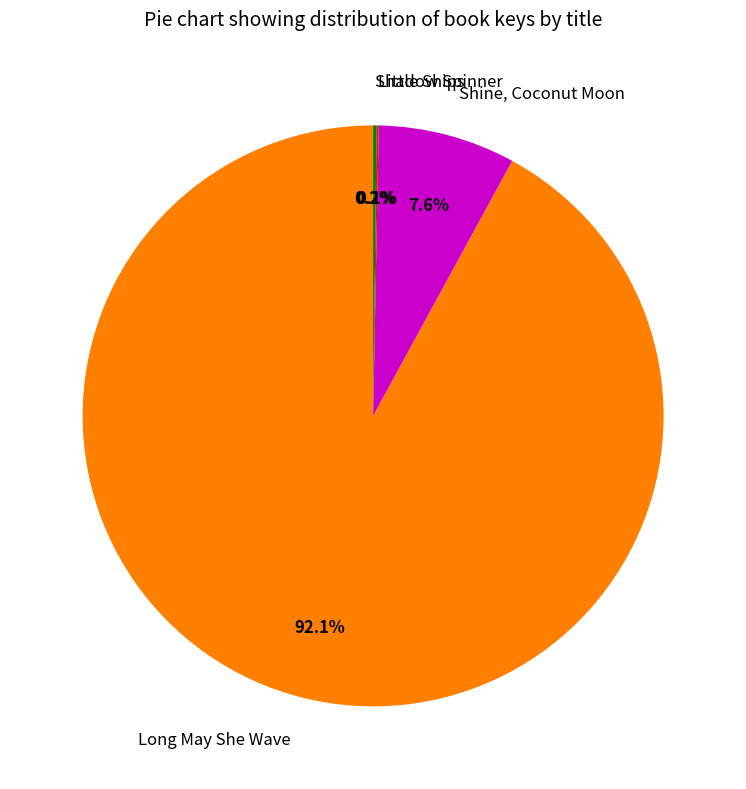

Combined, what portion of the pie is Long May She Wave and Shine, Coconut Moon?

99.7%